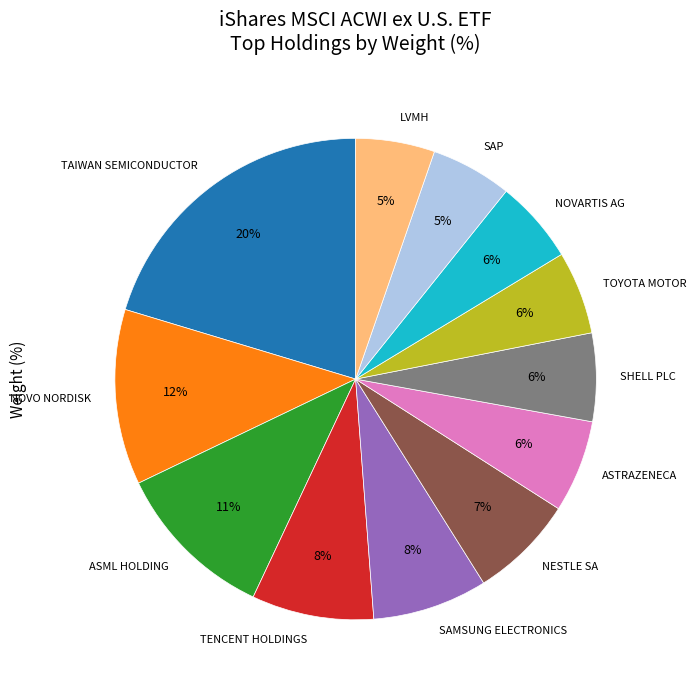

Between ASTRAZENECA and NOVO NORDISK, which is larger?

NOVO NORDISK